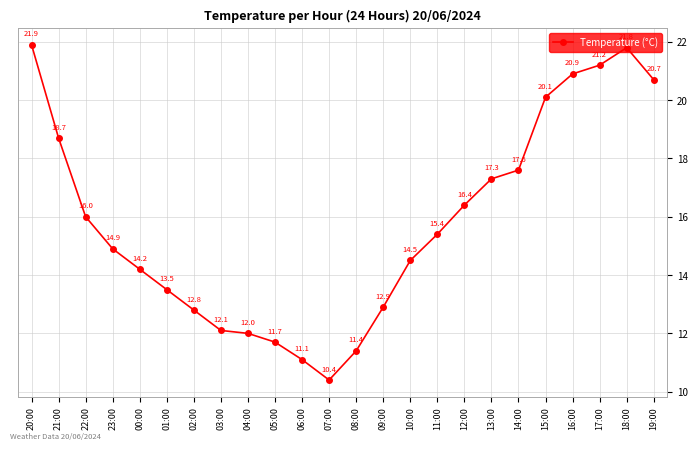

Where does the data first go above 15?

20:00